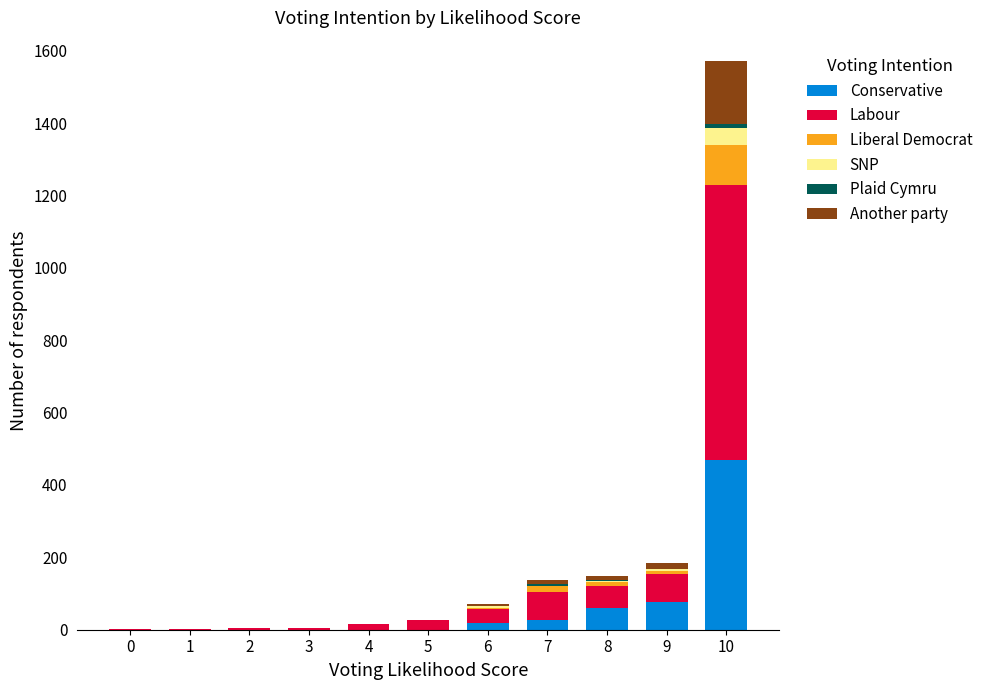

At which category is the sum across all series the highest?

10